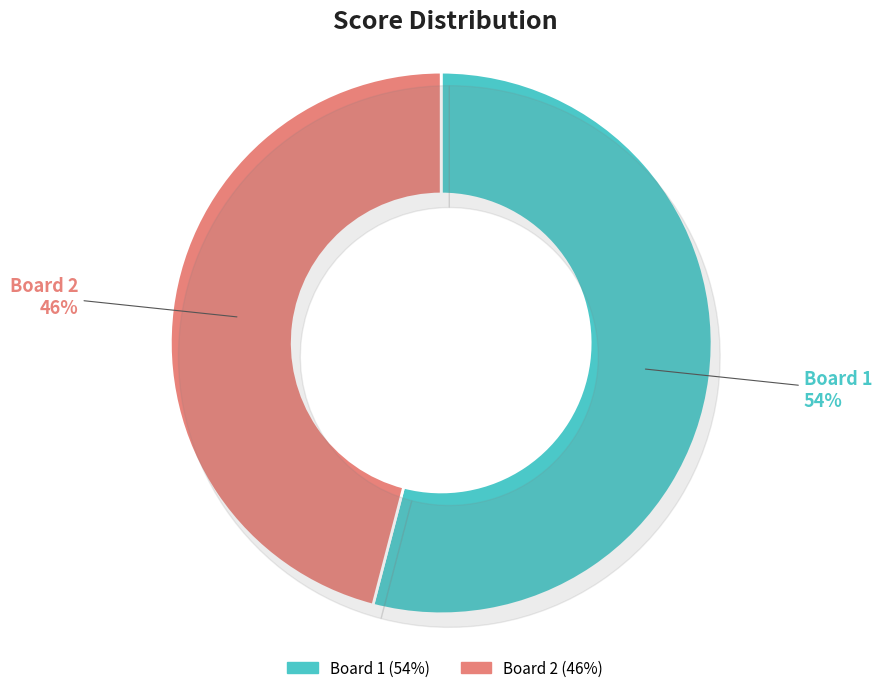

Is it true that Board 1 is 54% of the pie?

True